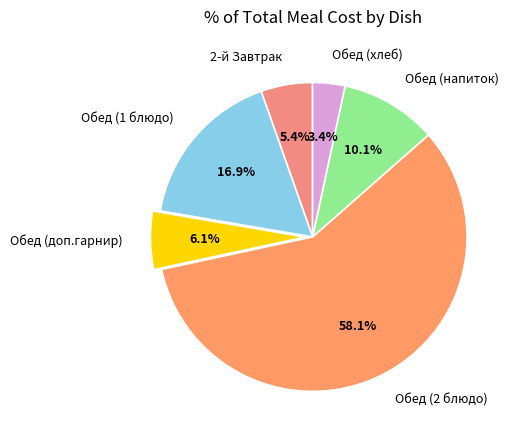

Count the number of slices in the pie.

6